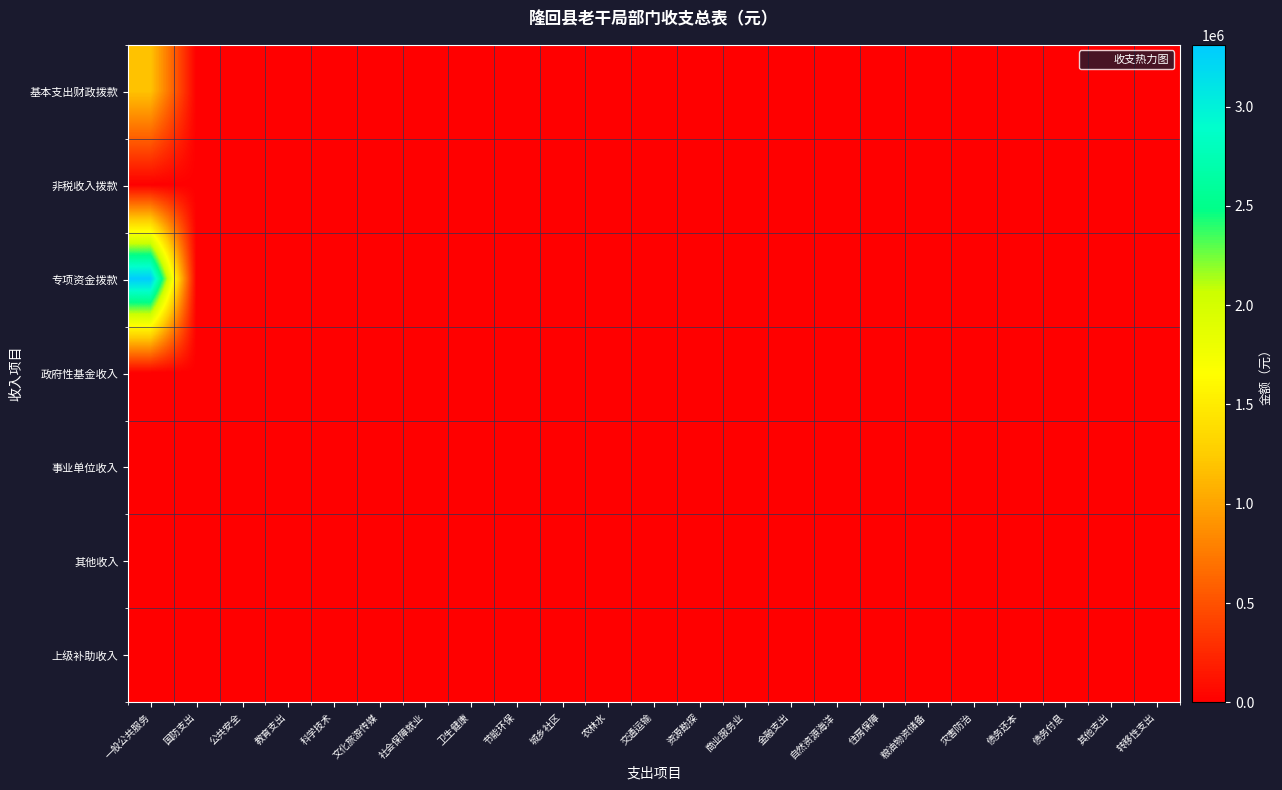

At 转移性支出, list the series in order from smallest to largest.

基本支出财政拨款, 非税收入拨款, 专项资金拨款, 政府性基金收入, 事业单位收入, 其他收入, 上级补助收入